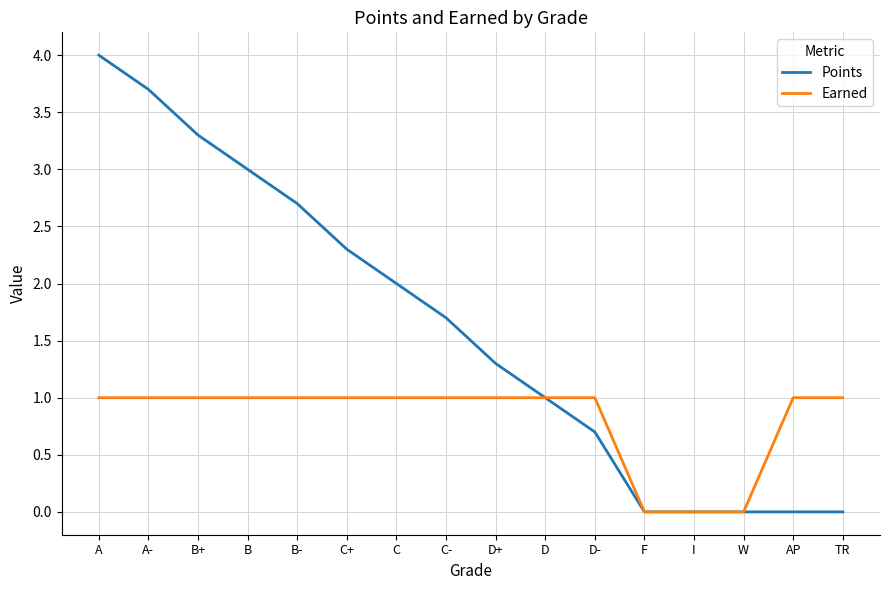

Count the number of categories in the chart.

16